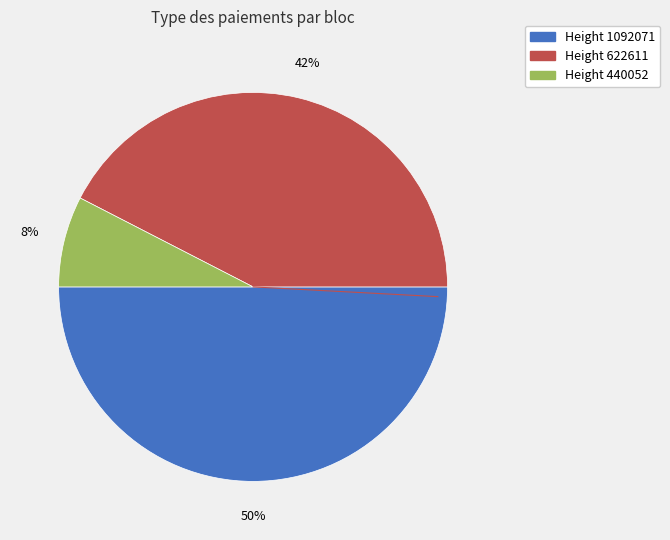

To the nearest percent, what is the difference between the largest and smallest slice percentages?

42%